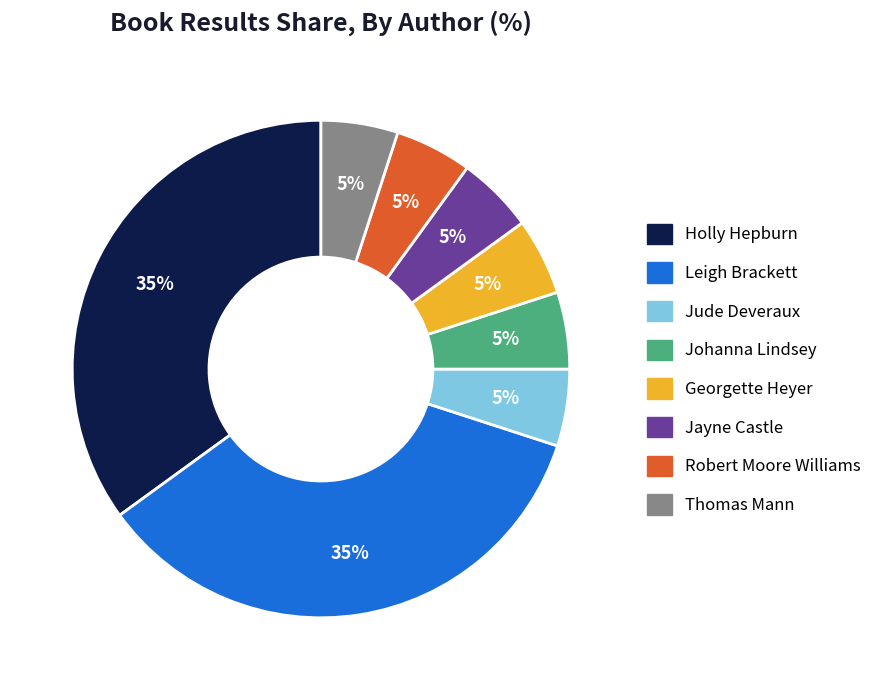

What is the ratio of the value at Georgette Heyer to the value at Jude Deveraux?

1.0